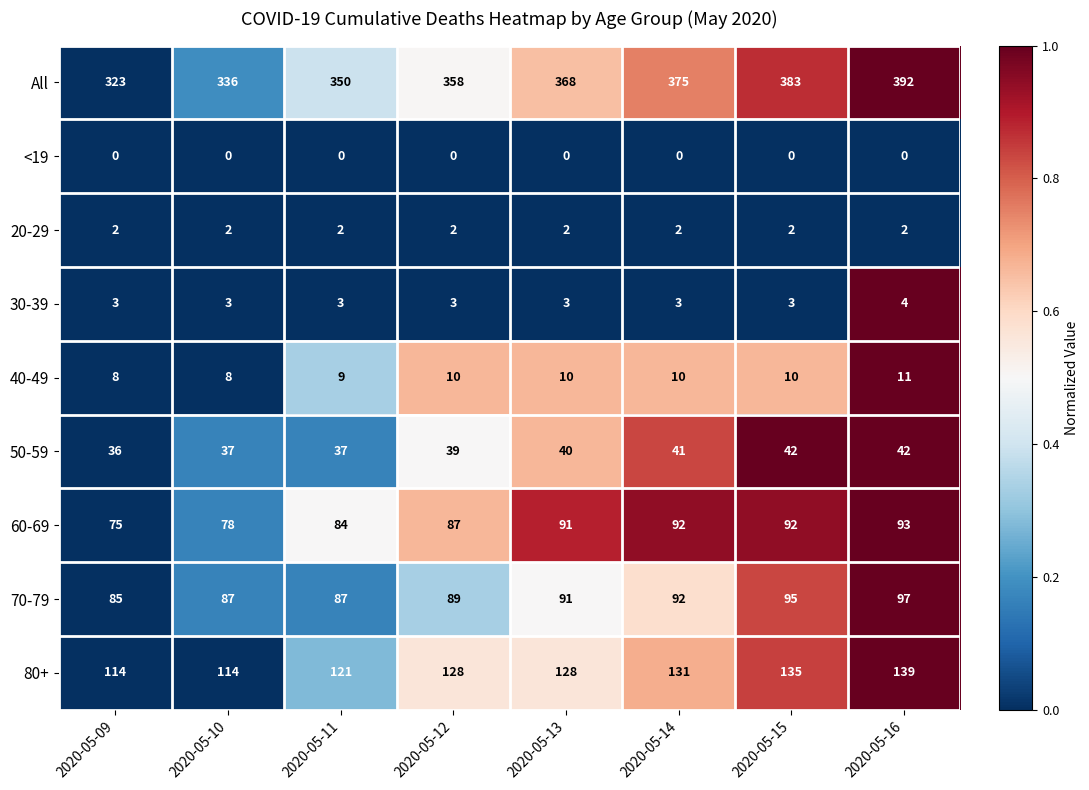

Which label corresponds to the largest value in the chart?

2020-05-16